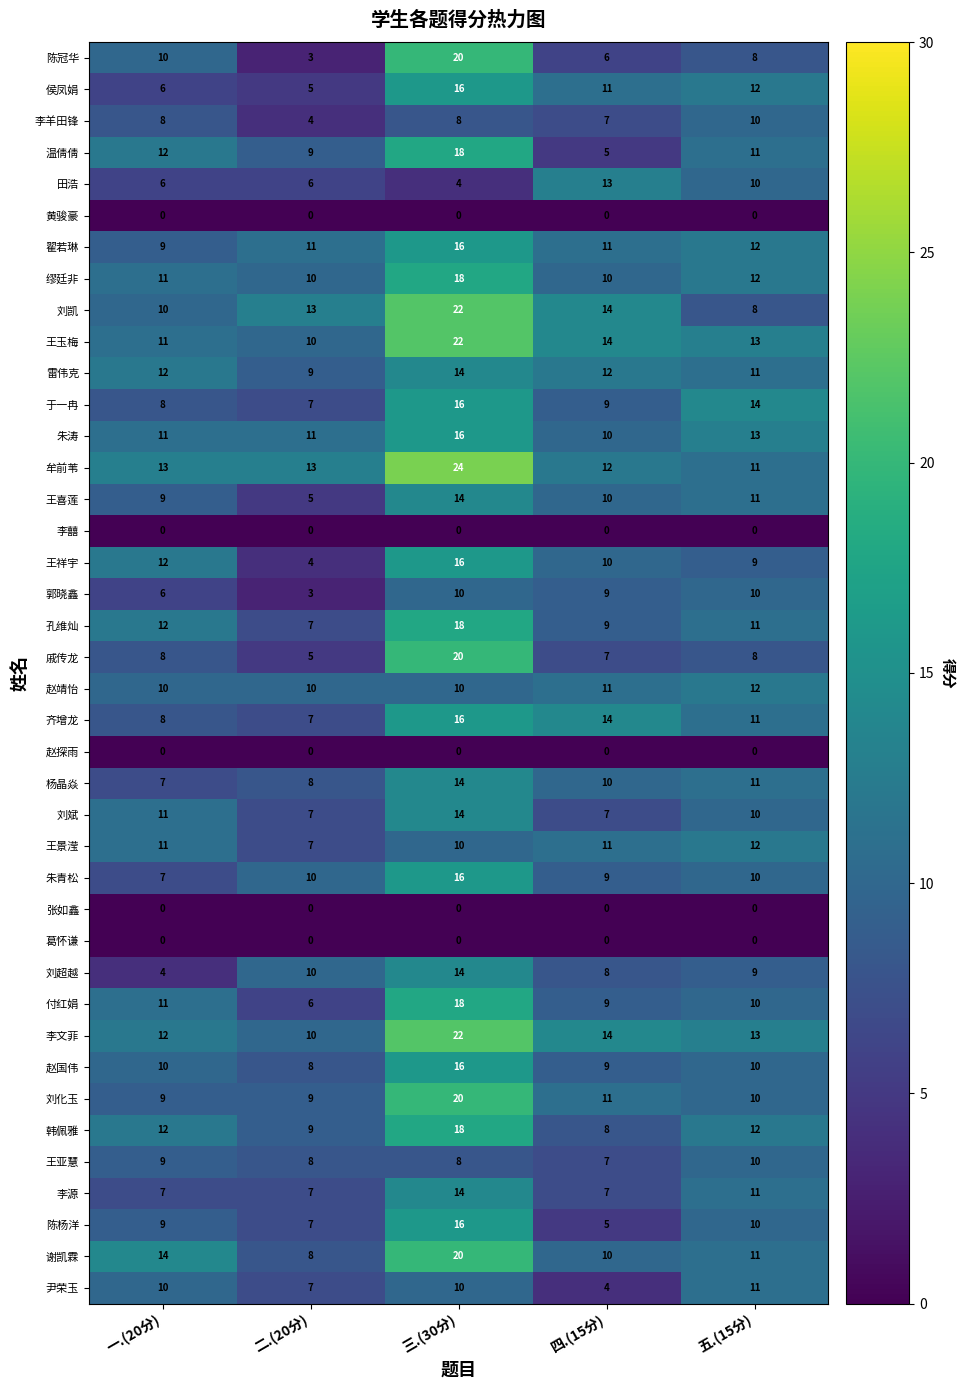

Which series has the largest range (max minus min)?

陈冠华